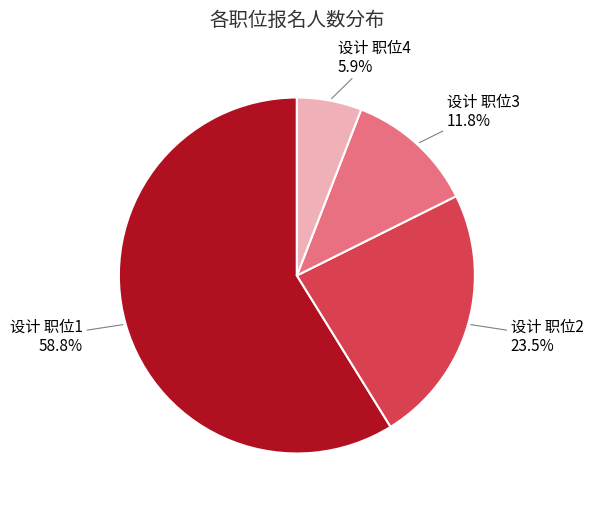

What percentage is the 设计 职位1 slice, to the nearest percent?

59%